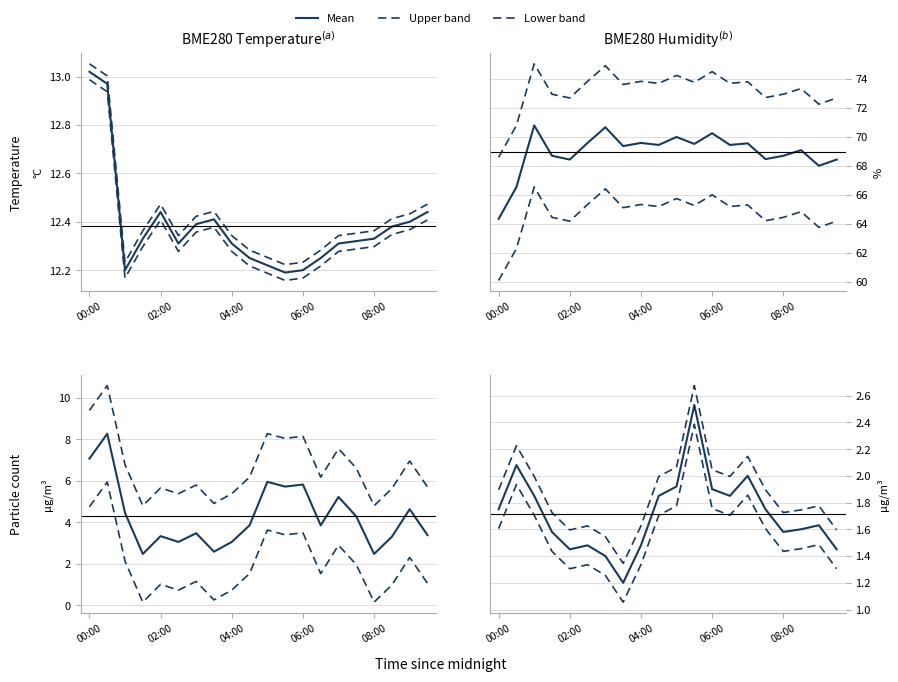

At which category does the chart reach its peak across all series?

11